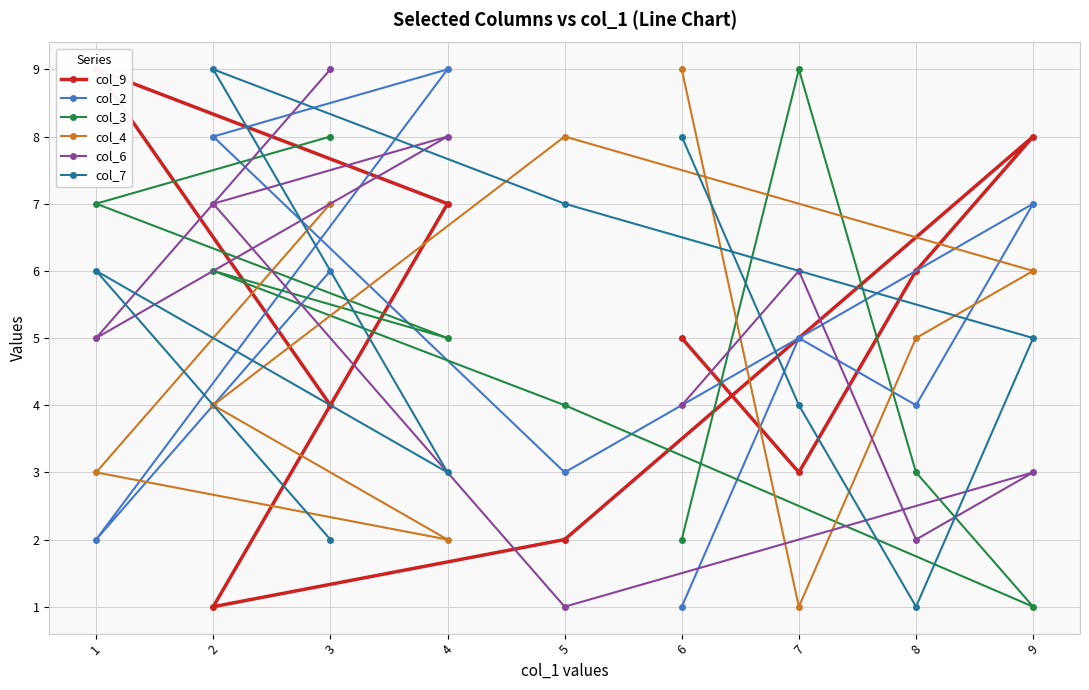

The value of col_4 at 9 is 6. True or false?

True